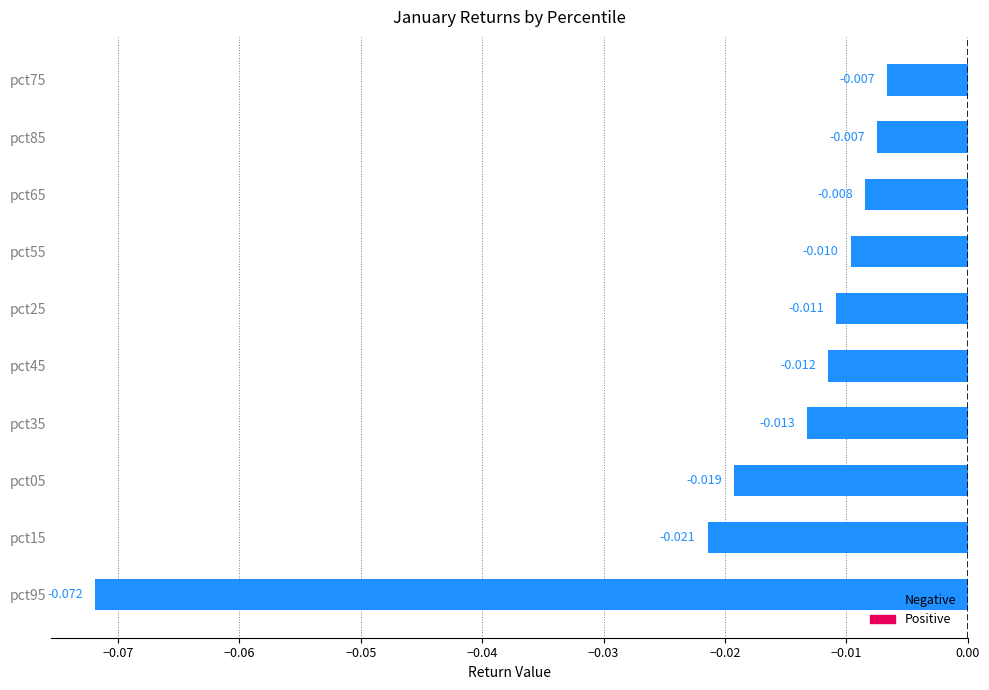

What is the difference between the maximum and minimum values?

0.1